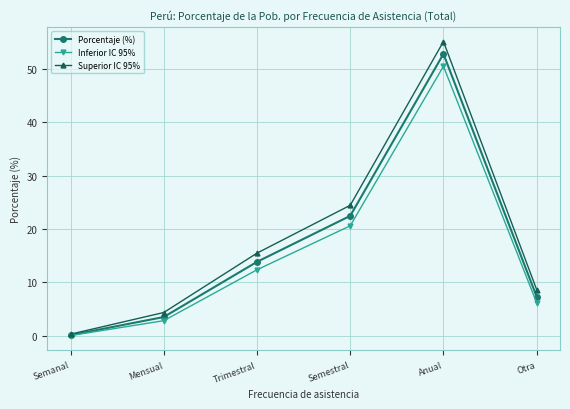

What is the difference between the Superior IC 95% values at Semestral and Trimestral?

9.0